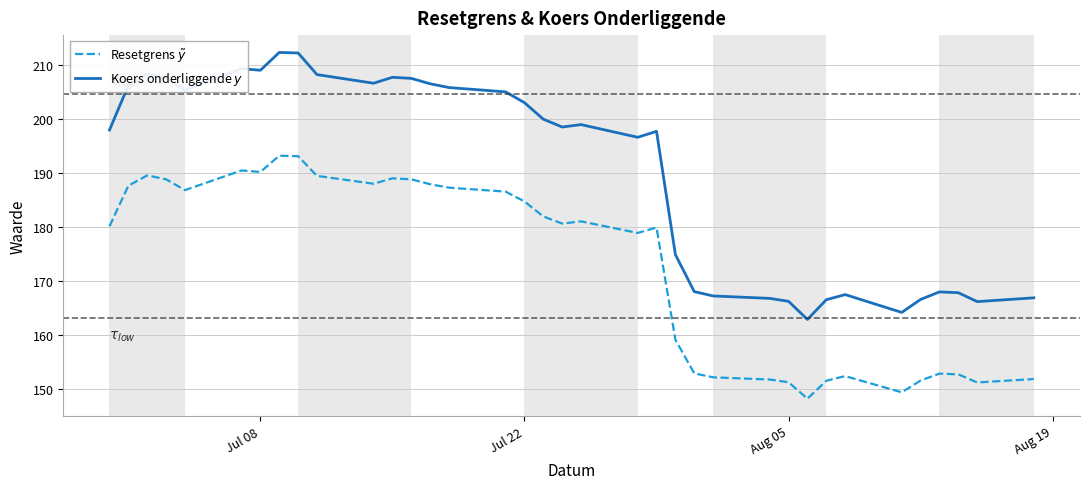

What is the minimum value shown in the chart?

148.2